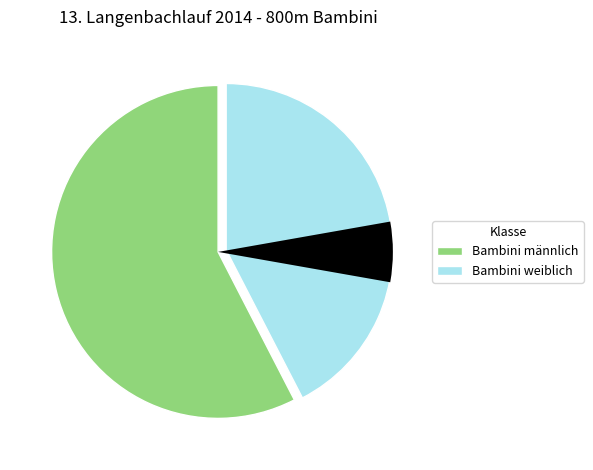

Approximately how many times larger is the value at Bambini weiblich compared to Bambini männlich?

0.7